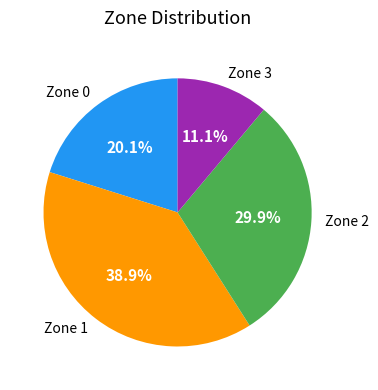

What is the ratio of the value at Zone 0 to the value at Zone 3?

1.8